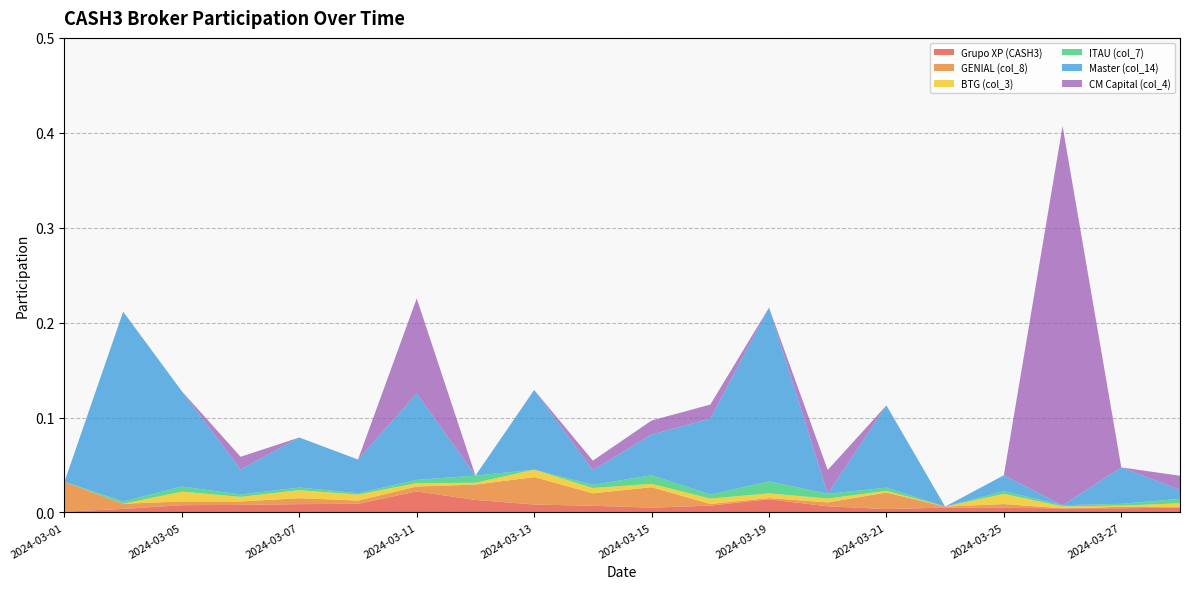

Reading left to right, what are all the values shown in this chart?

Grupo XP (CASH3): 2024-03-01=0.0	2024-03-04=0.0	2024-03-05=0.0	2024-03-06=0.0	2024-03-07=0.0	2024-03-08=0.0	2024-03-11=0.0	2024-03-12=0.0	2024-03-13=0.0	2024-03-14=0.0	2024-03-15=0.0	2024-03-18=0.0	2024-03-19=0.0	2024-03-20=0.0	2024-03-21=0.0	2024-03-22=0.0	2024-03-25=0.0	2024-03-26=0.0	2024-03-27=0.0	2024-03-28=0.0
GENIAL (col_8): 2024-03-01=0.0	2024-03-04=0.0	2024-03-05=0.0	2024-03-06=0.0	2024-03-07=0.0	2024-03-08=0.0	2024-03-11=0.0	2024-03-12=0.0	2024-03-13=0.0	2024-03-14=0.0	2024-03-15=0.0	2024-03-18=0.0	2024-03-19=0.0	2024-03-20=0.0	2024-03-21=0.0	2024-03-22=0.0	2024-03-25=0.0	2024-03-26=0.0	2024-03-27=0.0	2024-03-28=0.0
BTG (col_3): 2024-03-01=0.0	2024-03-04=0.0	2024-03-05=0.0	2024-03-06=0.0	2024-03-07=0.0	2024-03-08=0.0	2024-03-11=0.0	2024-03-12=0.0	2024-03-13=0.0	2024-03-14=0.0	2024-03-15=0.0	2024-03-18=0.0	2024-03-19=0.0	2024-03-20=0.0	2024-03-21=0.0	2024-03-22=0.0	2024-03-25=0.0	2024-03-26=0.0	2024-03-27=0.0	2024-03-28=0.0
ITAU (col_7): 2024-03-01=0.0	2024-03-04=0.0	2024-03-05=0.0	2024-03-06=0.0	2024-03-07=0.0	2024-03-08=0.0	2024-03-11=0.0	2024-03-12=0.0	2024-03-13=0.0	2024-03-14=0.0	2024-03-15=0.0	2024-03-18=0.0	2024-03-19=0.0	2024-03-20=0.0	2024-03-21=0.0	2024-03-22=0.0	2024-03-25=0.0	2024-03-26=0.0	2024-03-27=0.0	2024-03-28=0.0
Master (col_14): 2024-03-01=0.0	2024-03-04=0.2	2024-03-05=0.1	2024-03-06=0.0	2024-03-07=0.1	2024-03-08=0.0	2024-03-11=0.1	2024-03-12=0.0	2024-03-13=0.1	2024-03-14=0.0	2024-03-15=0.0	2024-03-18=0.1	2024-03-19=0.2	2024-03-20=0.0	2024-03-21=0.1	2024-03-22=0.0	2024-03-25=0.0	2024-03-26=0.0	2024-03-27=0.0	2024-03-28=0.0
CM Capital (col_4): 2024-03-01=0.0	2024-03-04=0.0	2024-03-05=0.0	2024-03-06=0.0	2024-03-07=0.0	2024-03-08=0.0	2024-03-11=0.1	2024-03-12=0.0	2024-03-13=0.0	2024-03-14=0.0	2024-03-15=0.0	2024-03-18=0.0	2024-03-19=0.0	2024-03-20=0.0	2024-03-21=0.0	2024-03-22=0.0	2024-03-25=0.0	2024-03-26=0.4	2024-03-27=0.0	2024-03-28=0.0